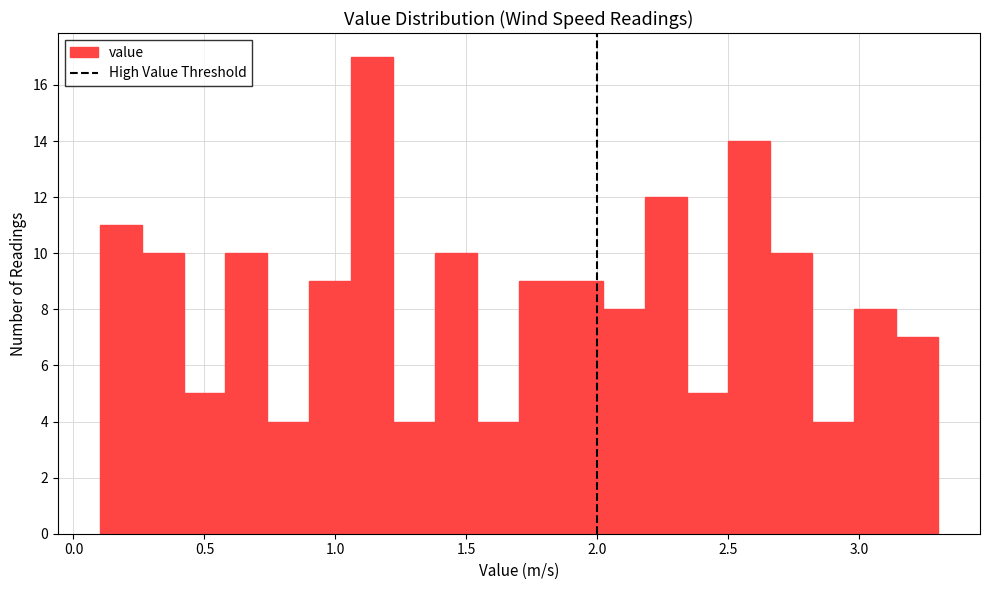

Around what value on the x-axis is the tallest bar? Give the approximate position of its centre, as read against the axis.

1.15